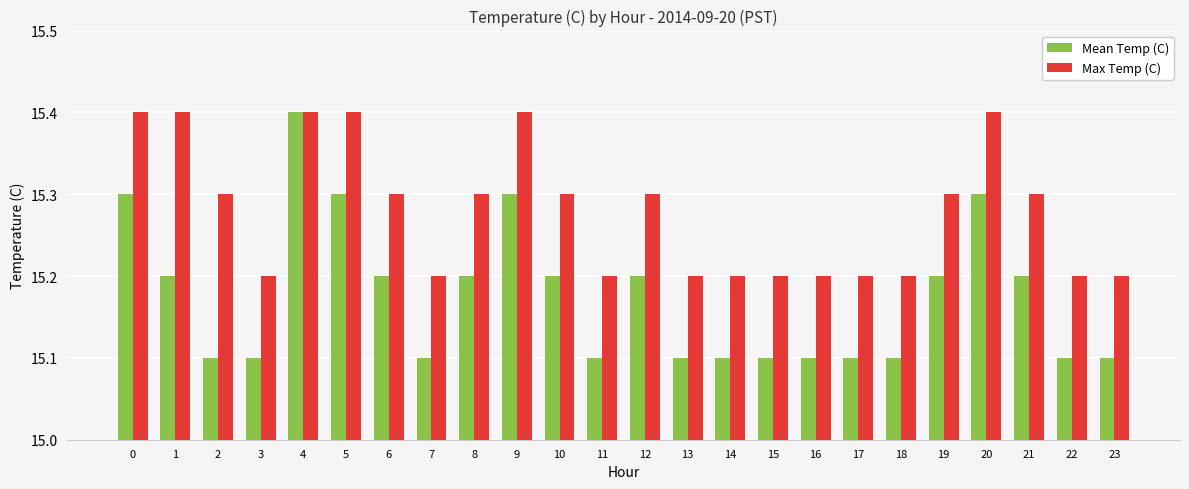

Is the value of Max Temp (C) at 4 greater than the value of Mean Temp (C) at 12?

Yes